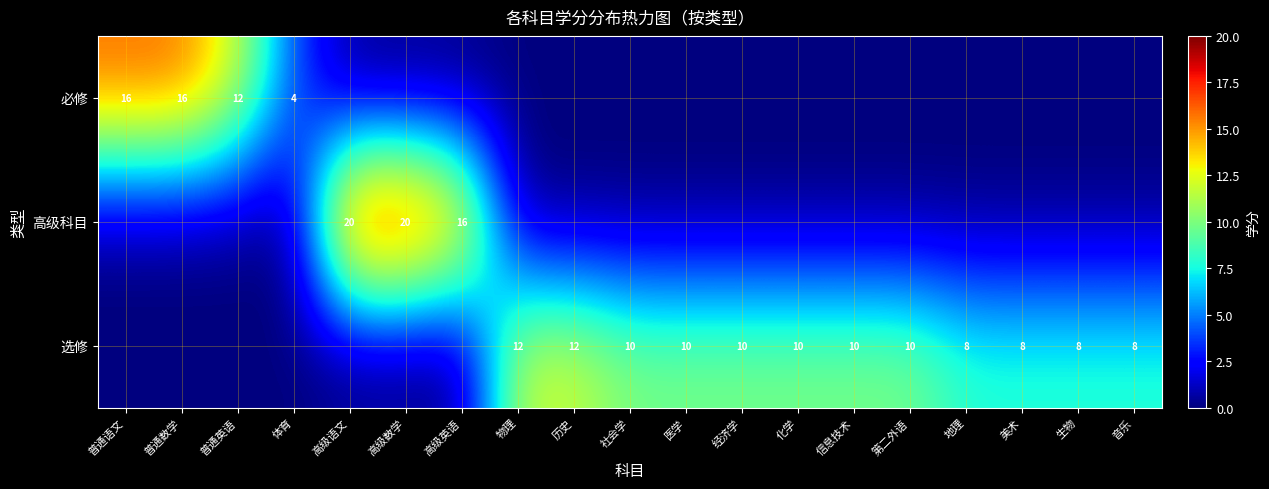

Is it true that 必修 equals 12 at 普通英语?

True